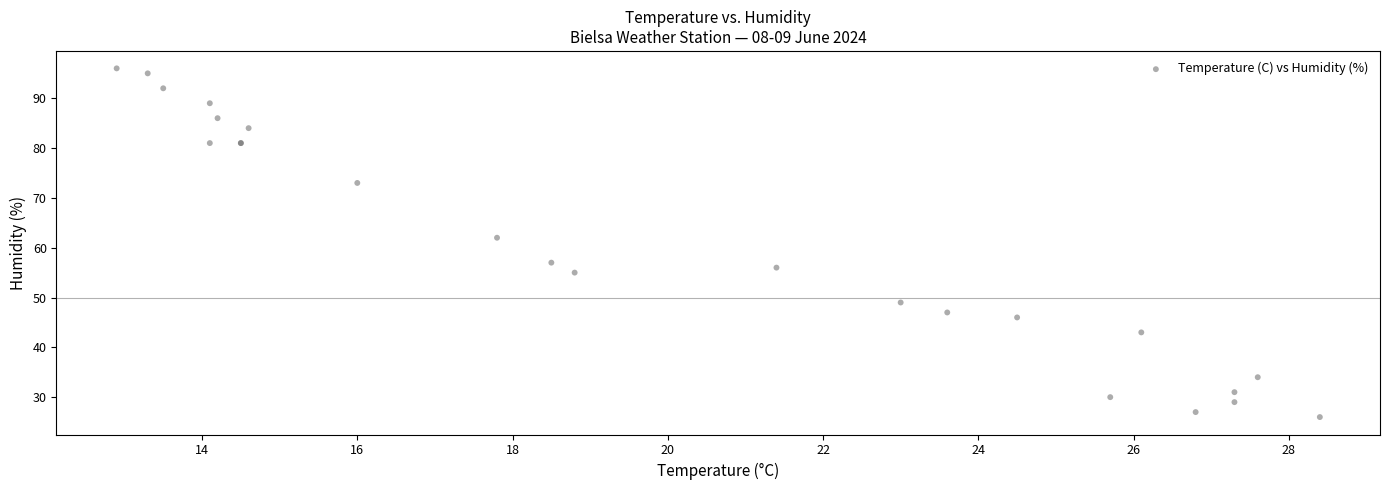

What Y value in the scatter plot is closest to 61?

62